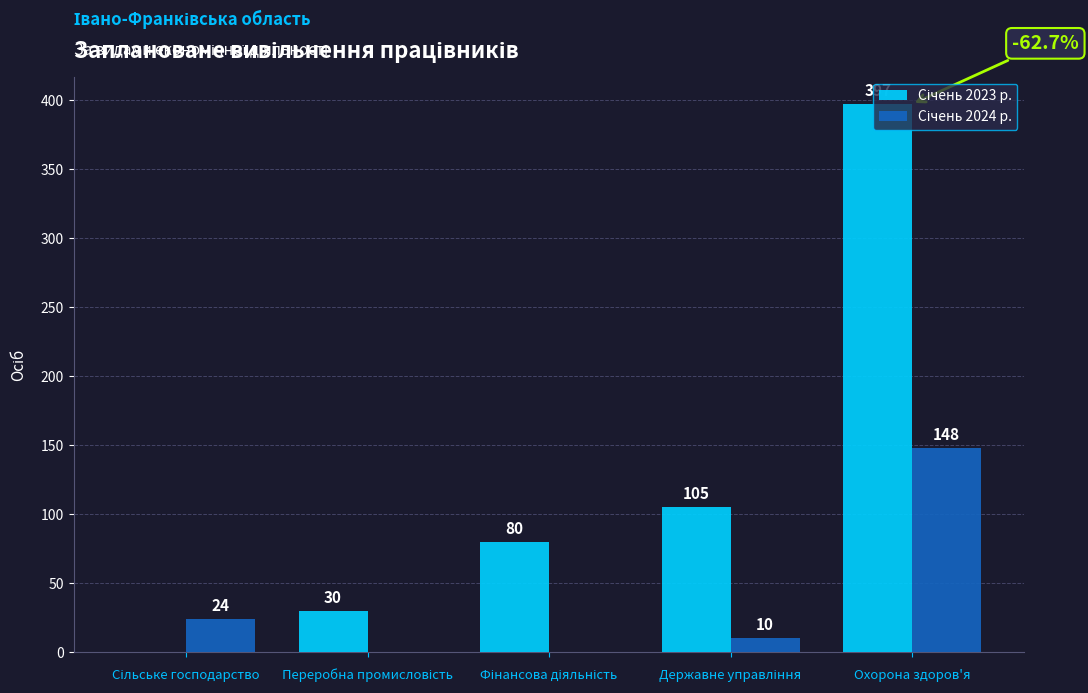

At which category is the sum across all series the highest?

Охорона здоров'я